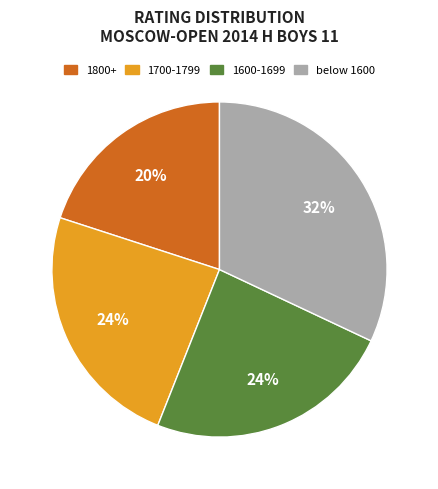

Is there a majority slice in this chart?

No